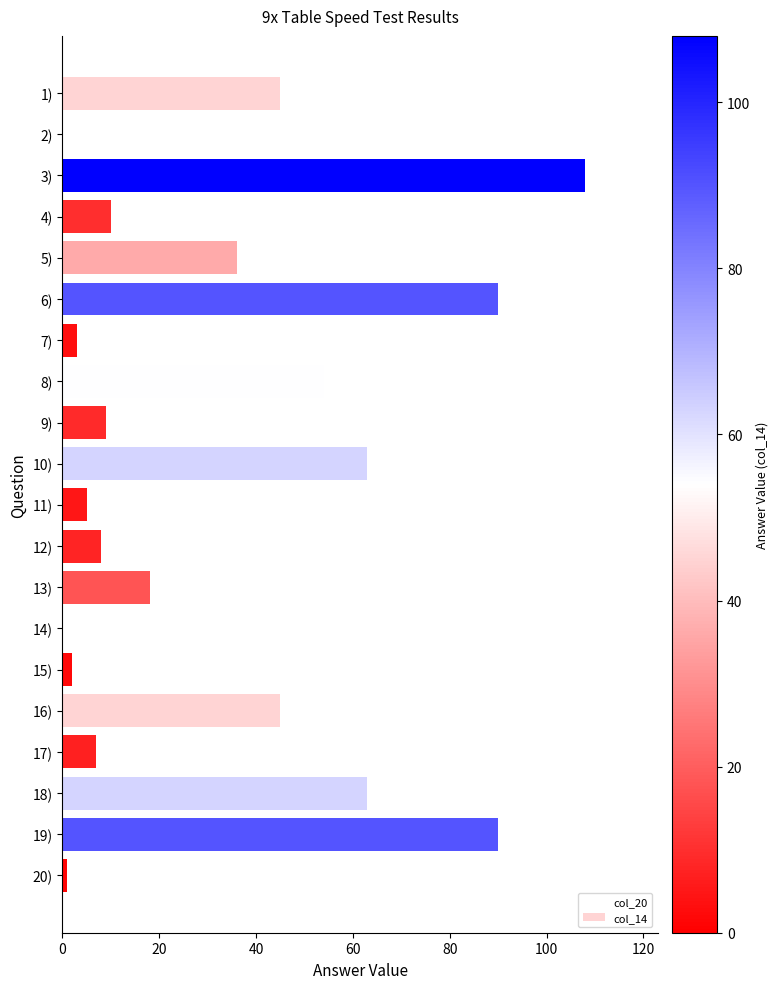

Approximately how many times larger is the value at 3) compared to 11)?

21.6